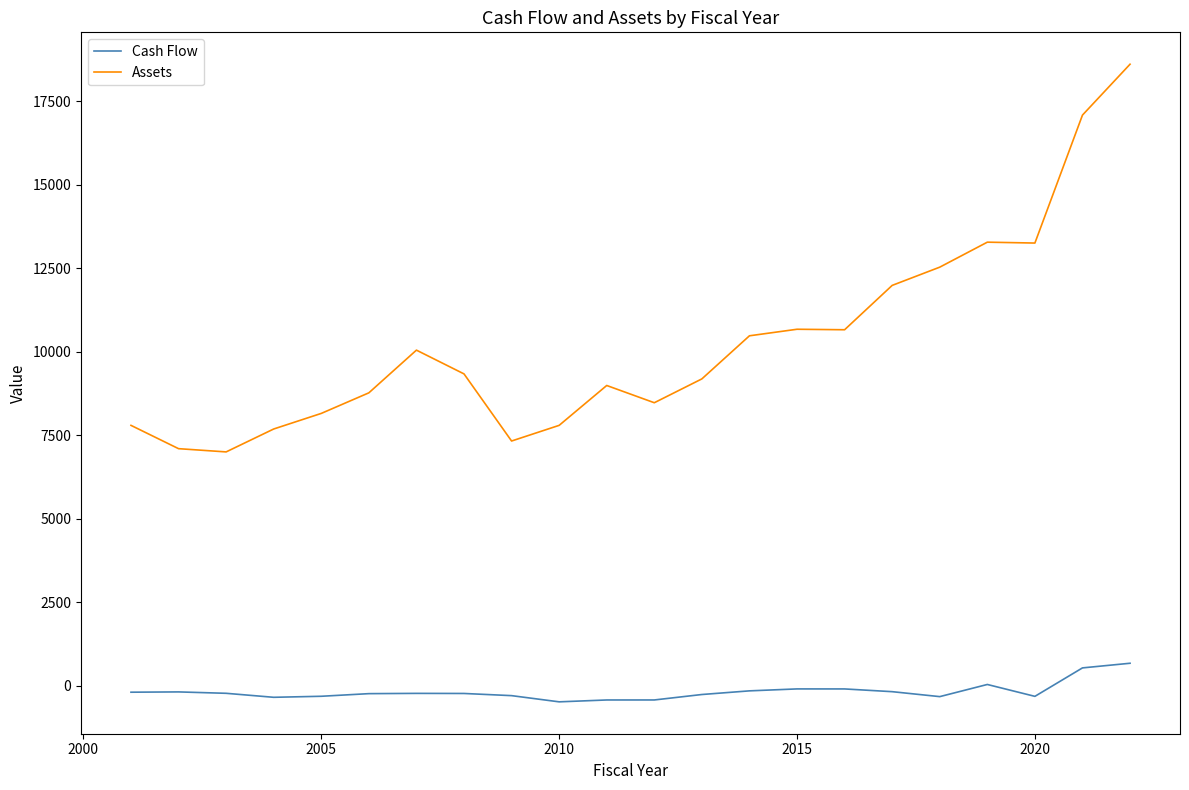

In Cash Flow, how many points are higher than both neighbors (excluding endpoints)?

4